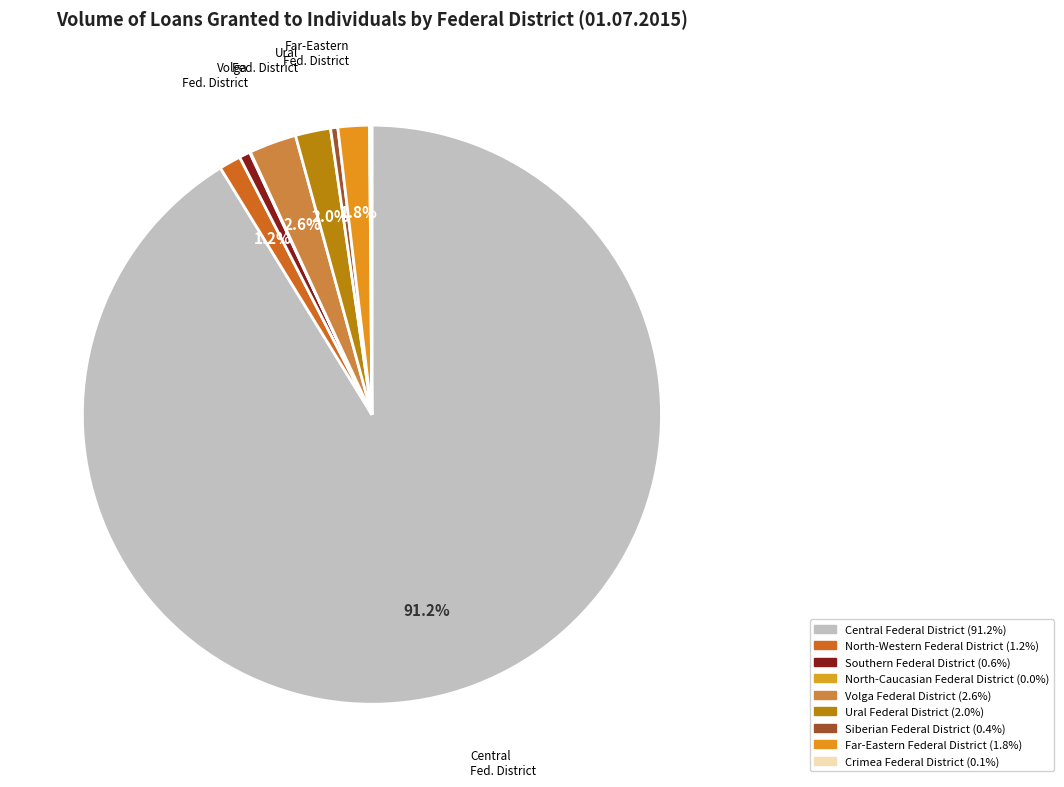

Is the sum of North-Caucasian Federal District and Central Federal District greater than half?

Yes